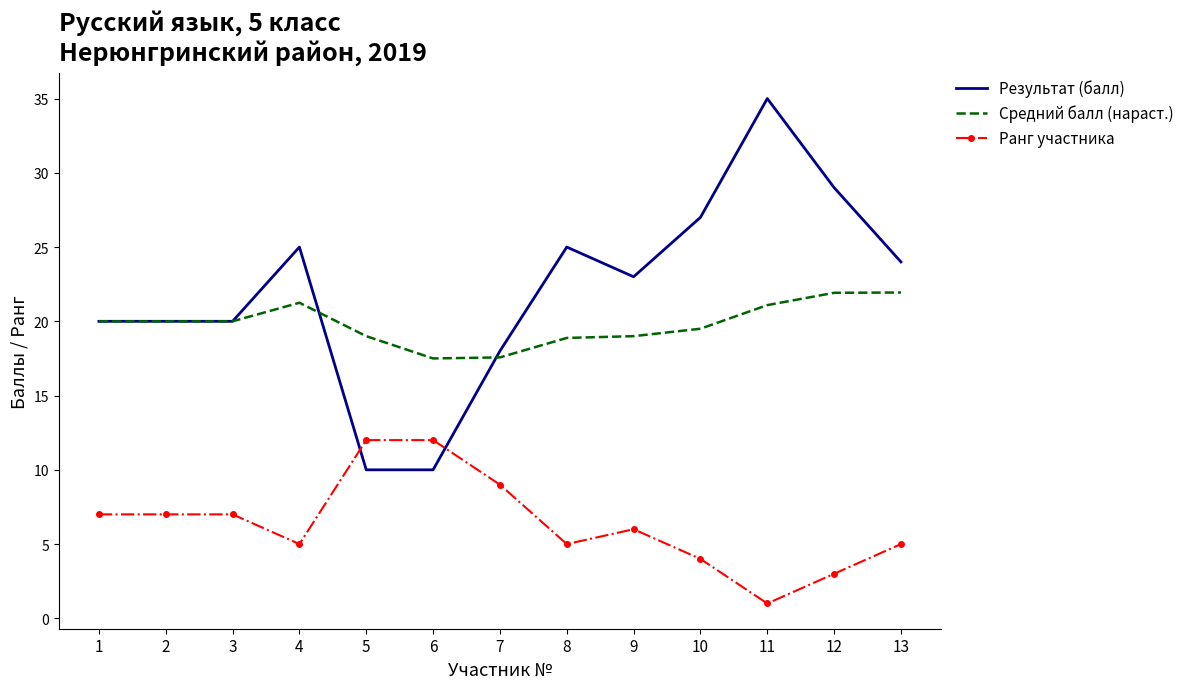

How many series are shown in this chart?

3